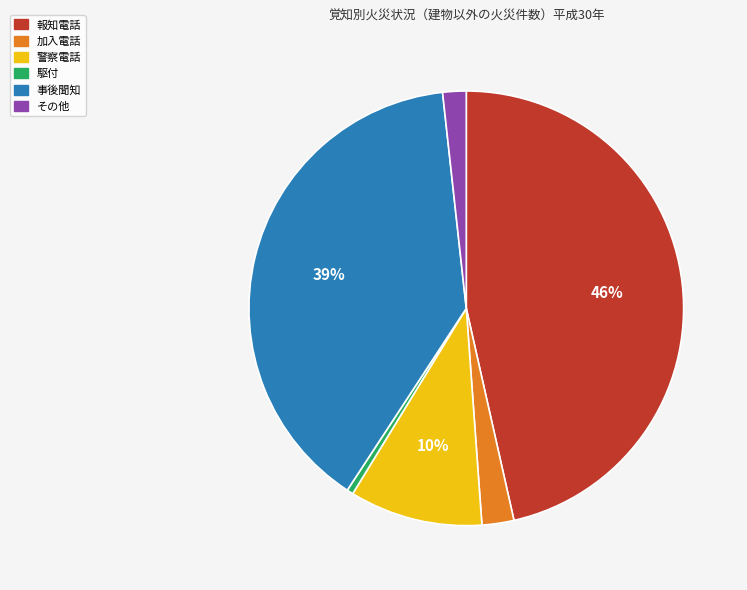

Is the sum of その他 and 報知電話 greater than half?

No